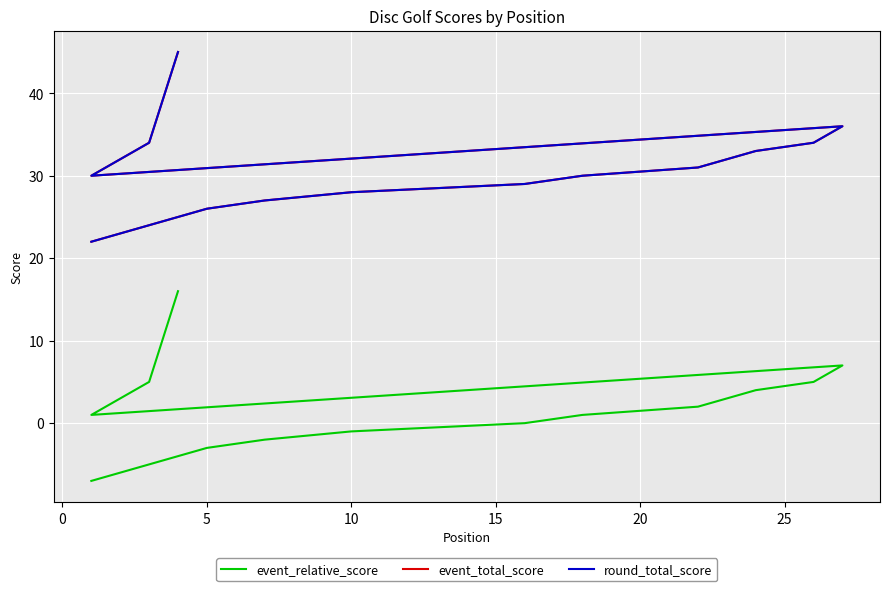

Is it true that round_total_score equals 6 at 5?

False